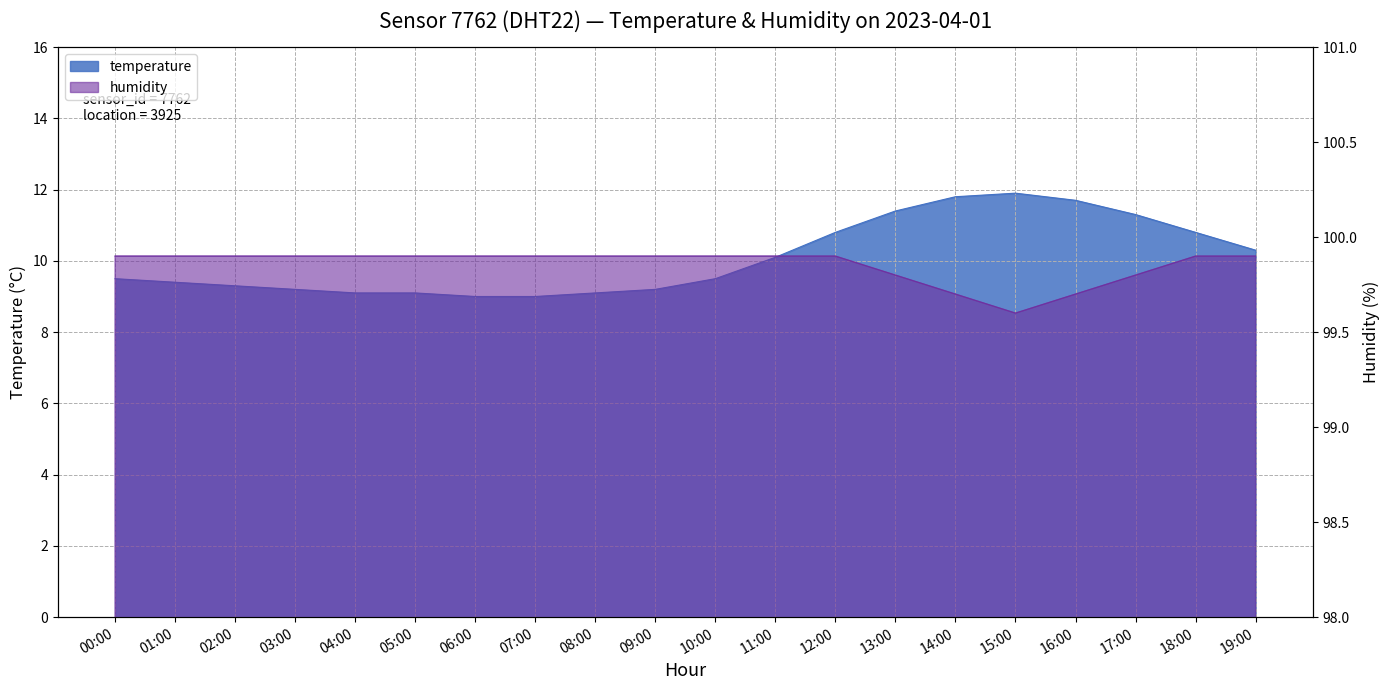

List the labels in order of humidity value, smallest first.

15:00, 14:00, 16:00, 13:00, 17:00, 00:00, 01:00, 02:00, 03:00, 04:00, 05:00, 06:00, 07:00, 08:00, 09:00, 10:00, 11:00, 12:00, 18:00, 19:00